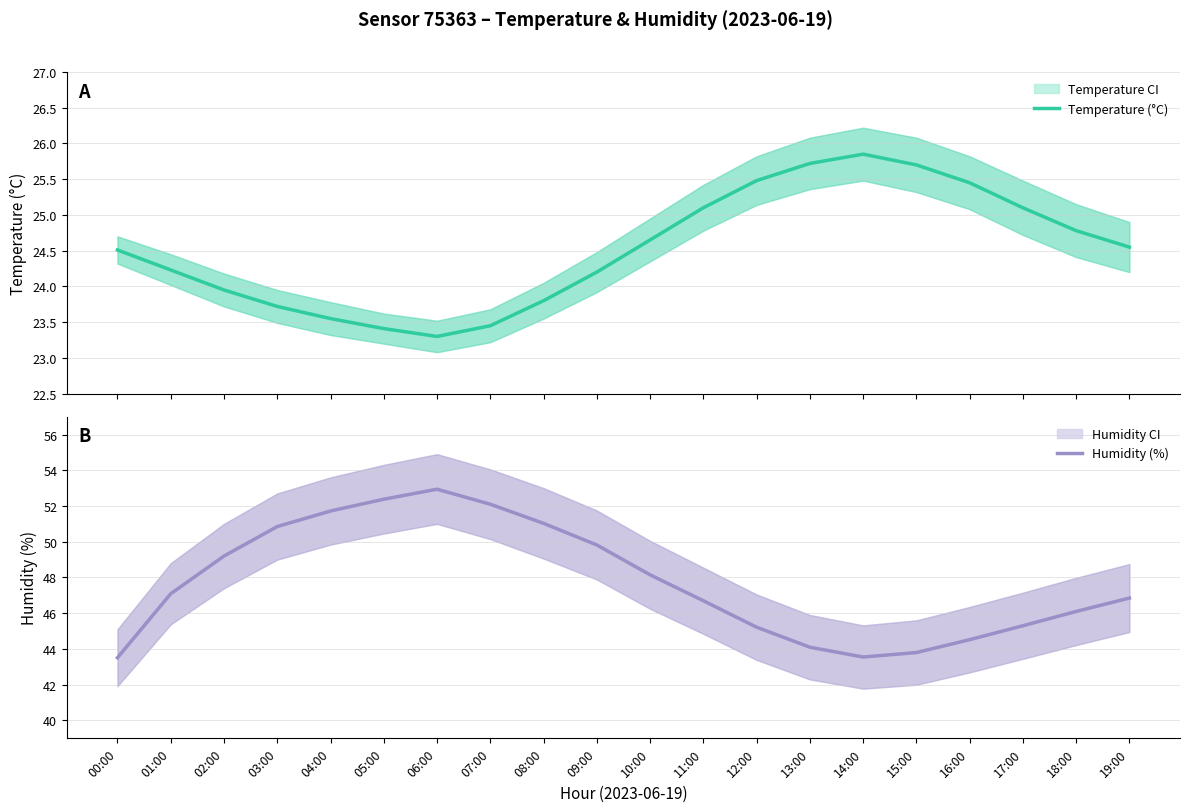

What is the spread (max minus min) of values at 04:00?

28.2